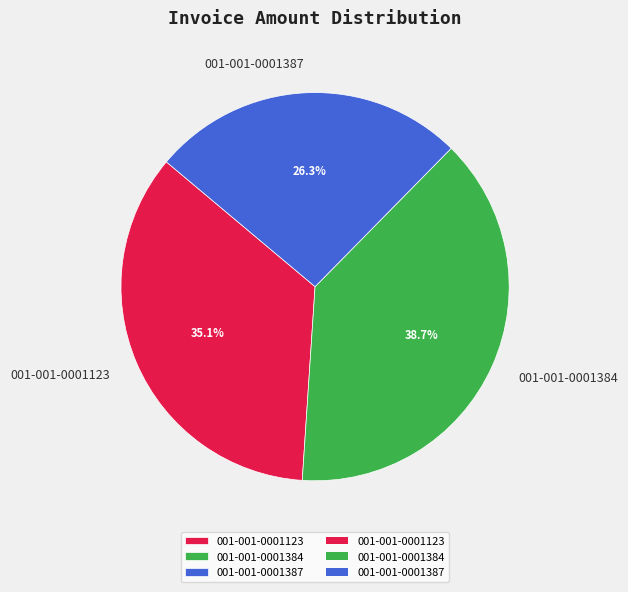

Is the sum of 001-001-0001123 and 001-001-0001387 greater than half?

Yes